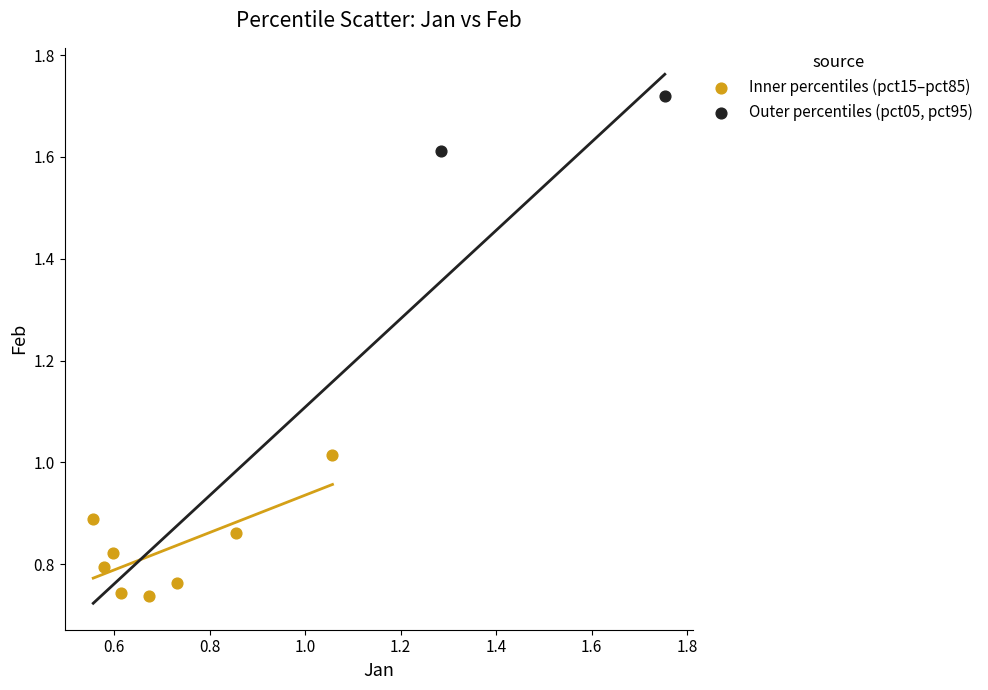

What are all the series names shown in the legend?

Inner percentiles (pct15–pct85), Outer percentiles (pct05, pct95)